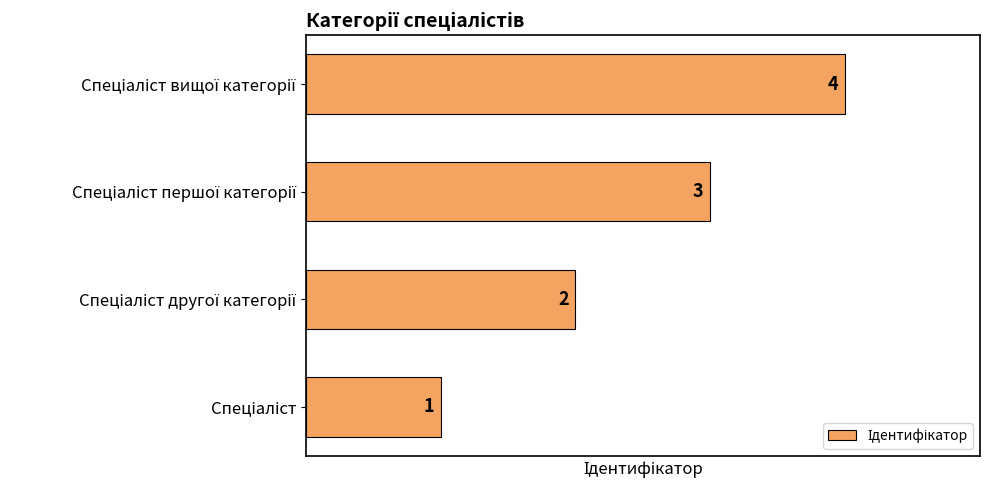

What is the sum of all values?

10